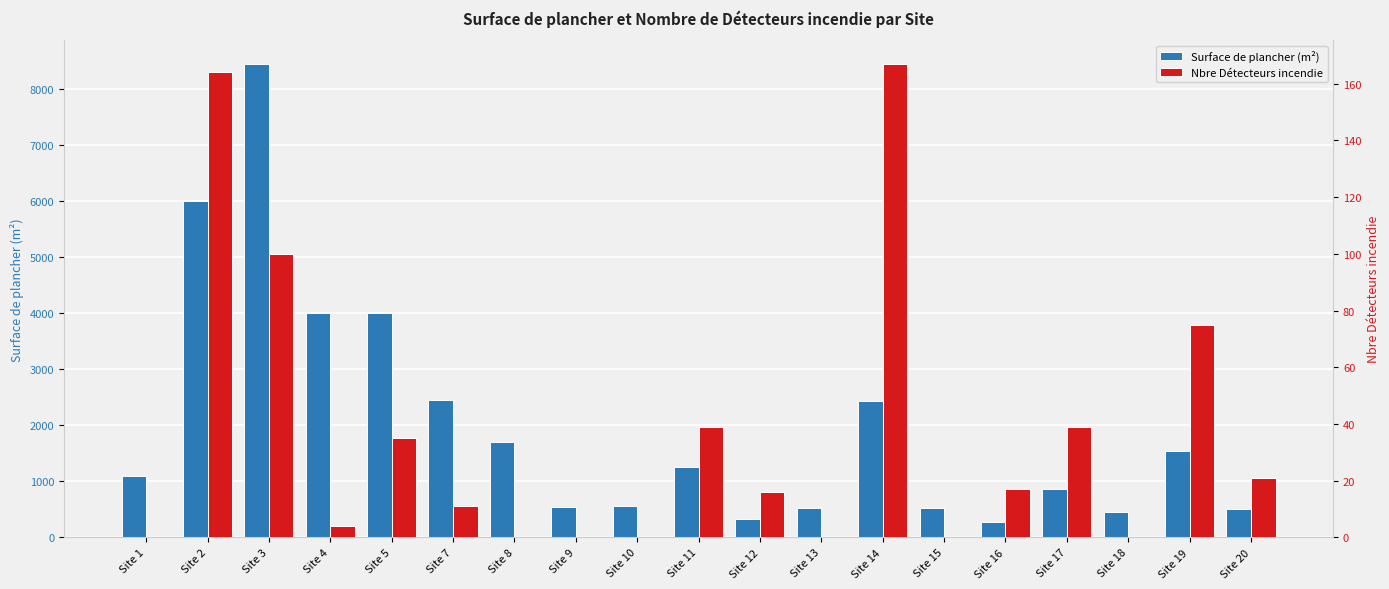

What is the sum of all Surface de plancher (m²) values?

37495